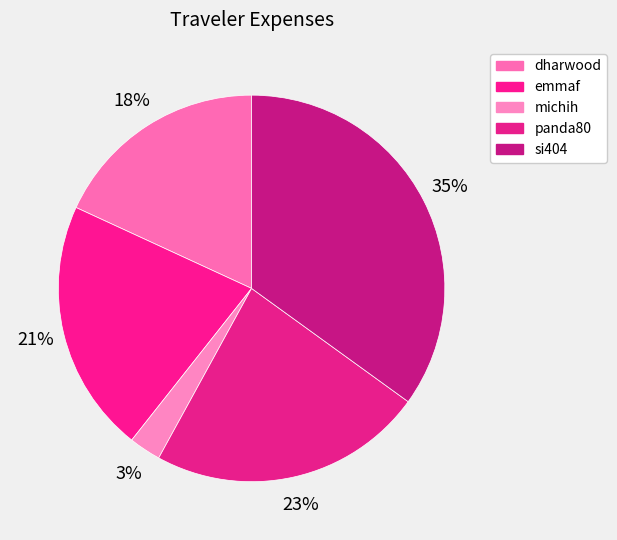

Count the number of slices in the pie.

5